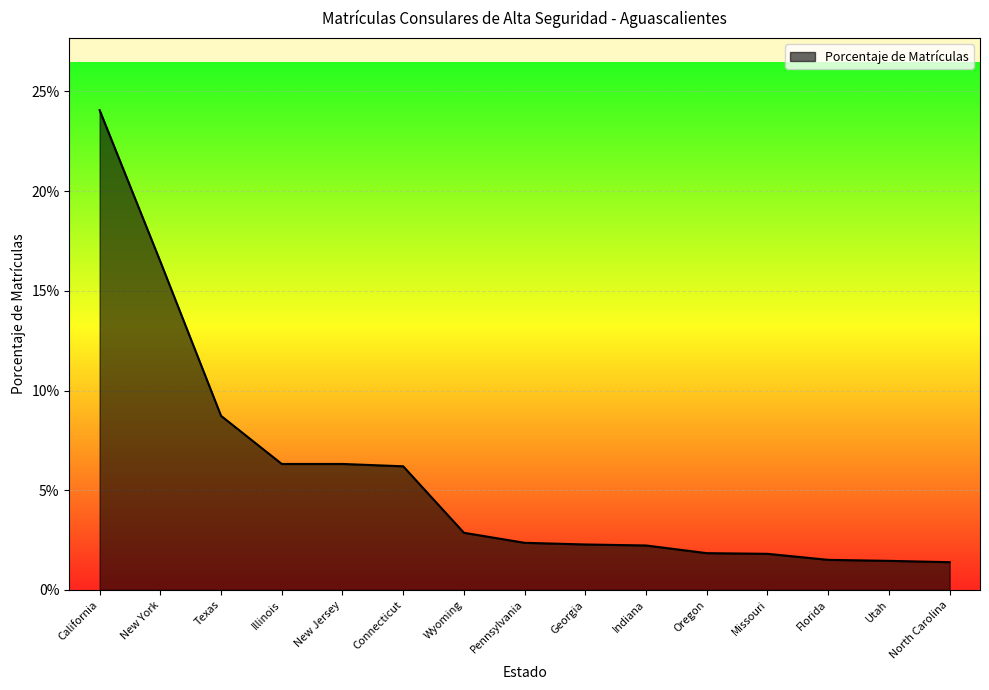

Does the chart display data point markers on the line(s)?

No